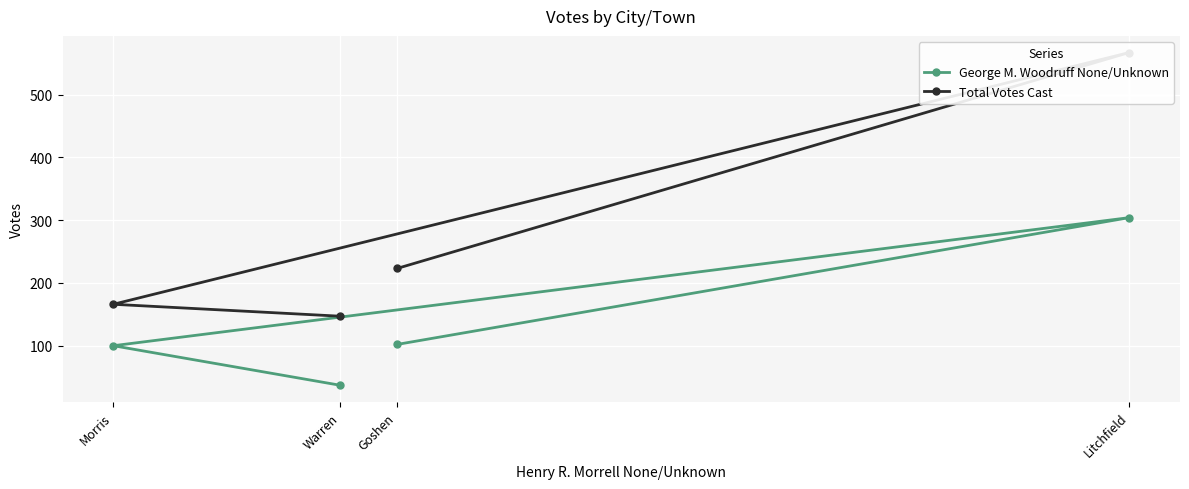

What is the sum of the Total Votes Cast values at Litchfield and Goshen?

790